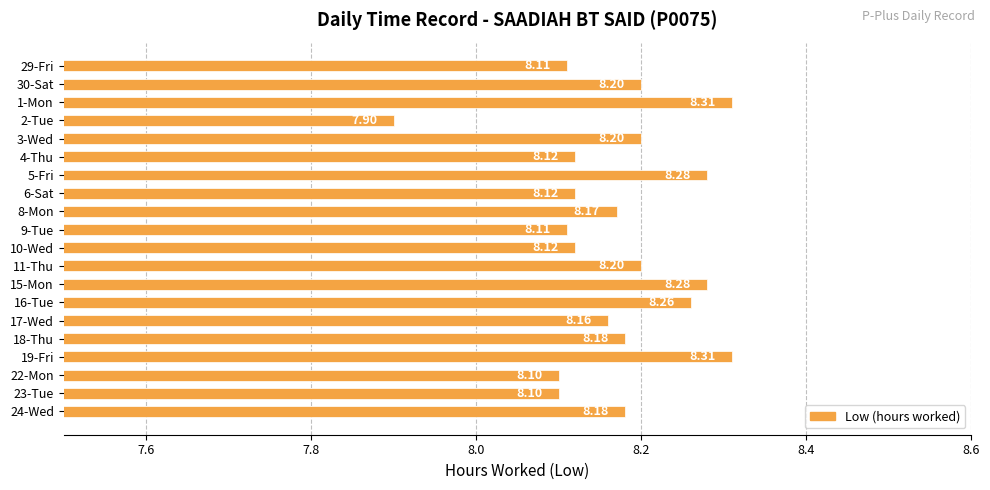

What is the minimum value shown in the chart?

7.9